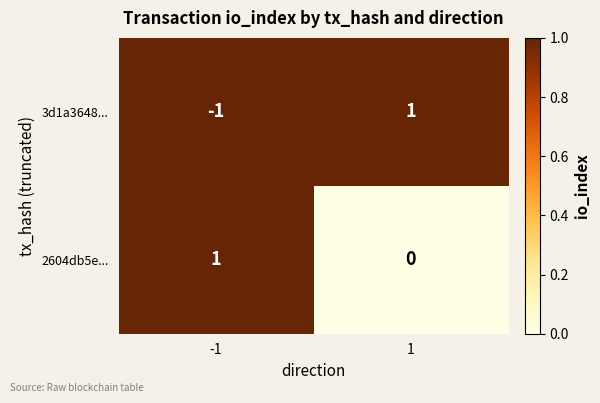

At which category is the sum across all series the highest?

1